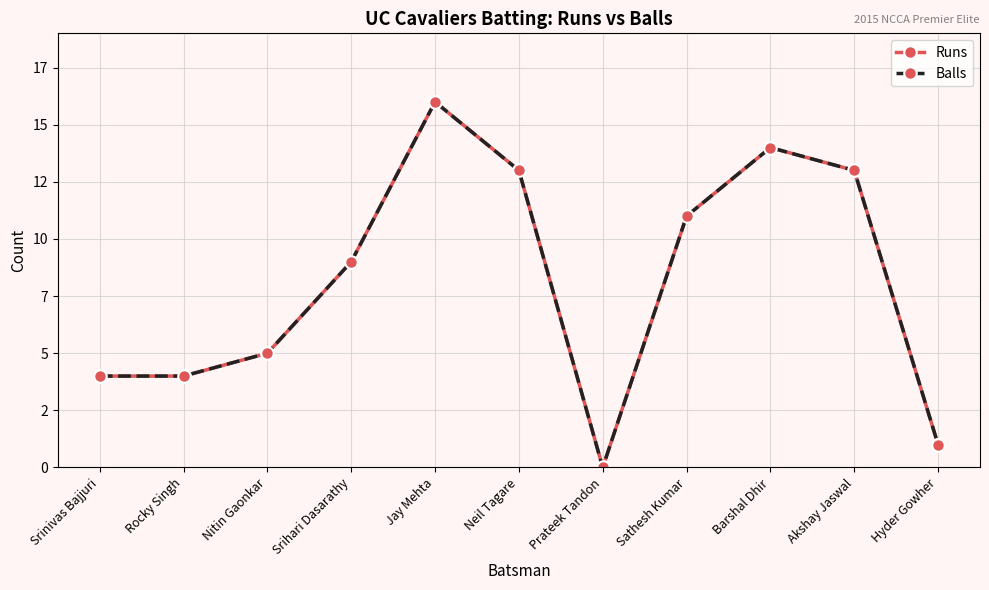

Is this an area chart (filled region under the line)?

No